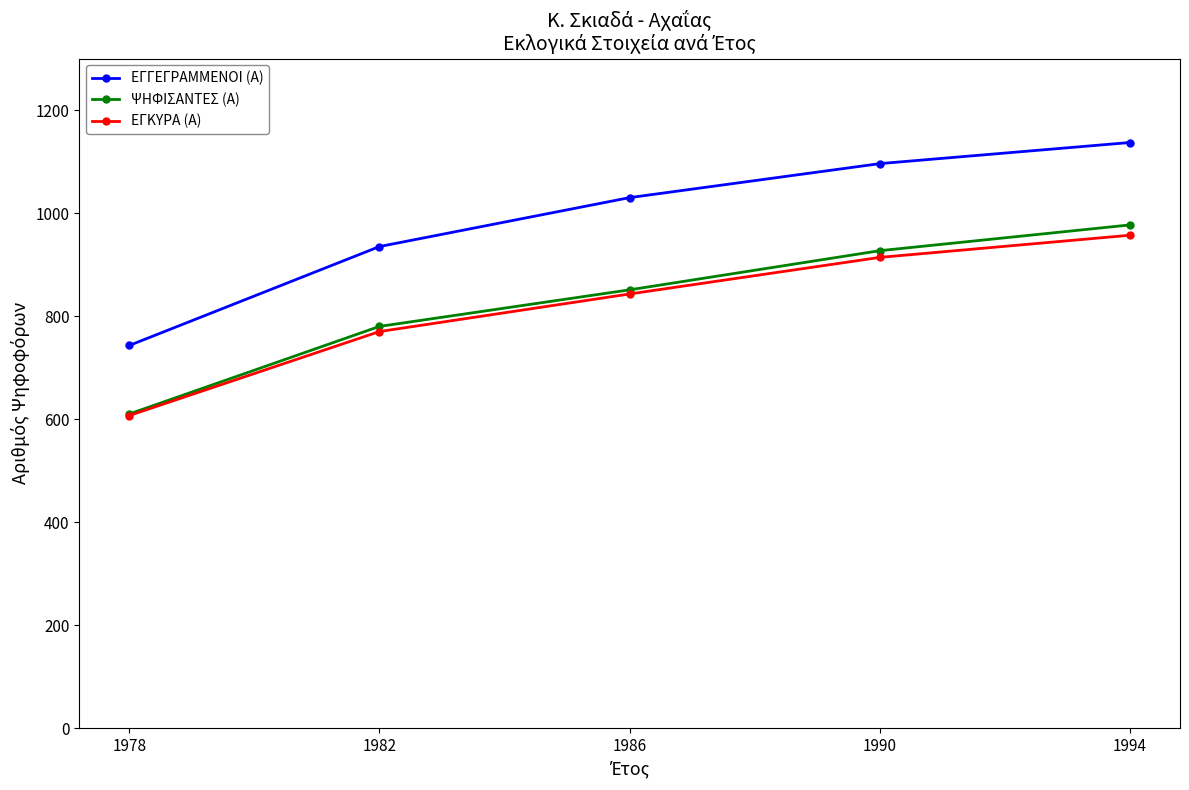

The ΕΓΚΥΡΑ (Α) series shows 607 at 1978. True or false?

True